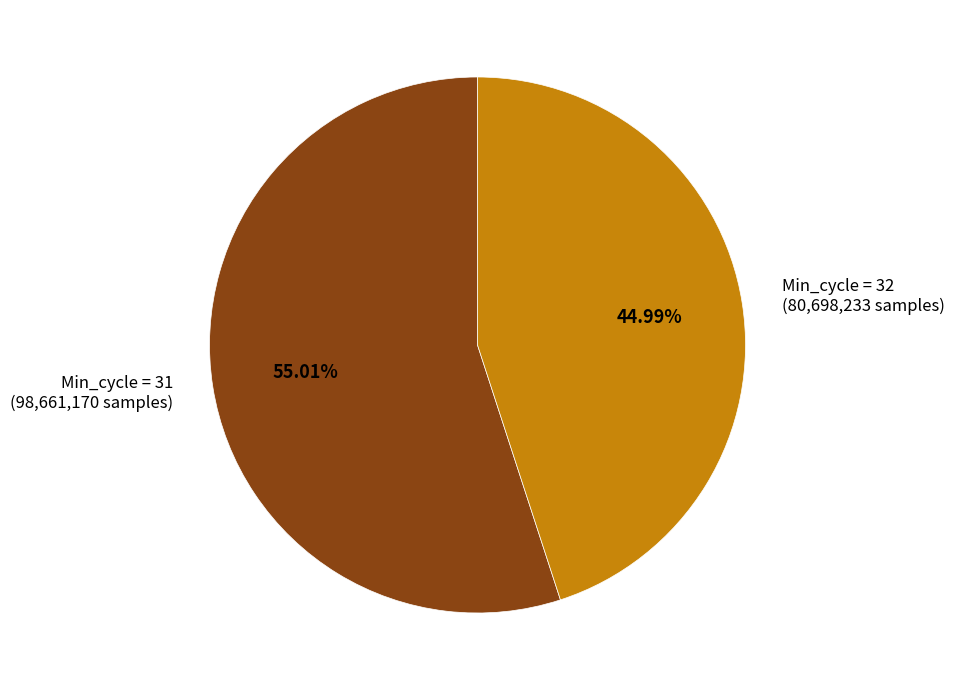

How many slices are in this pie chart?

2